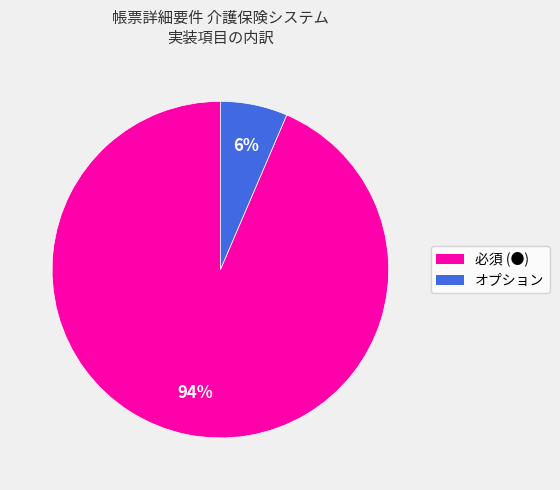

To the nearest percent, what portion does 必須 (●) represent?

94%